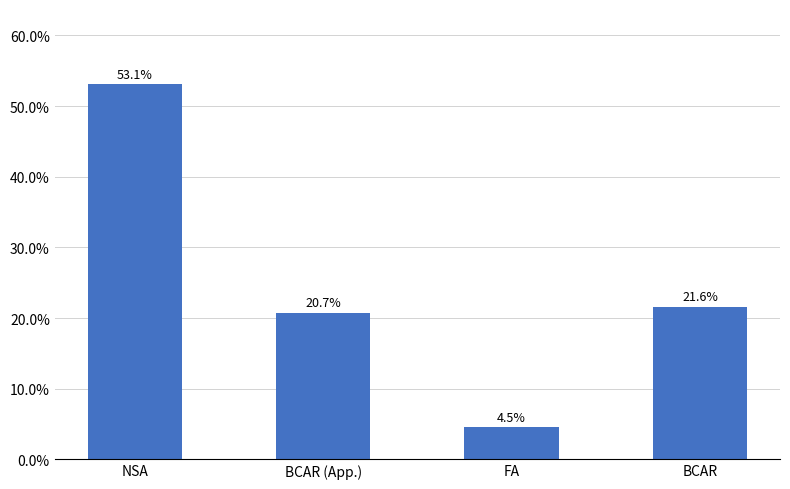

Which category has the highest value across all series?

NSA